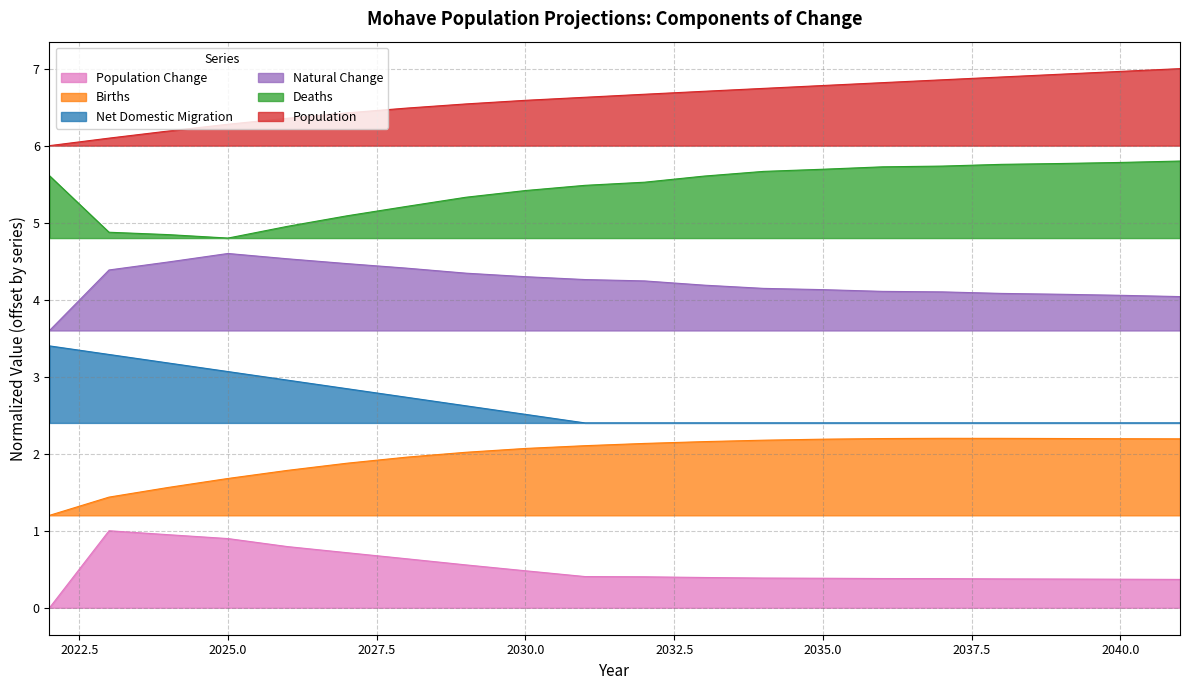

Rank the series at 2031 from highest to lowest value.

Population, Deaths, Natural Change, Net Domestic Migration, Births, Population Change